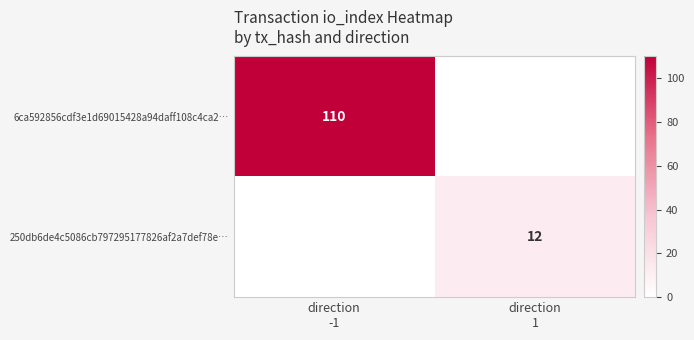

Count the number of data series in this chart.

2